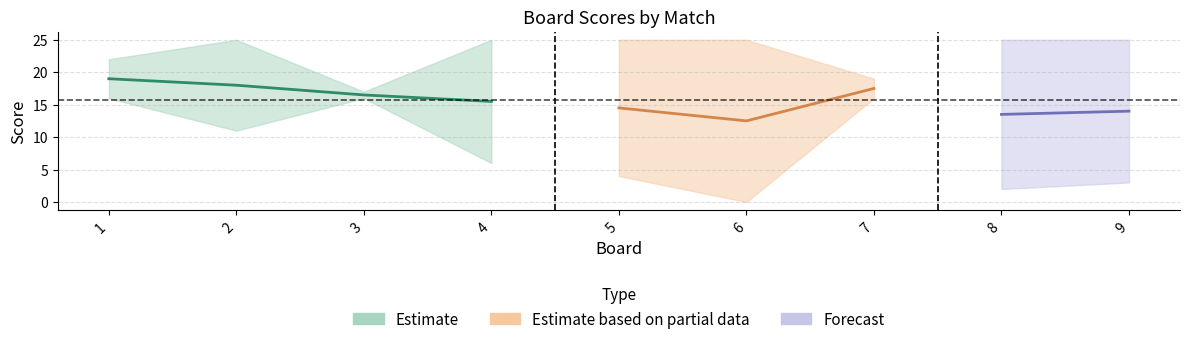

At which label does Score 1 reach its minimum?

4